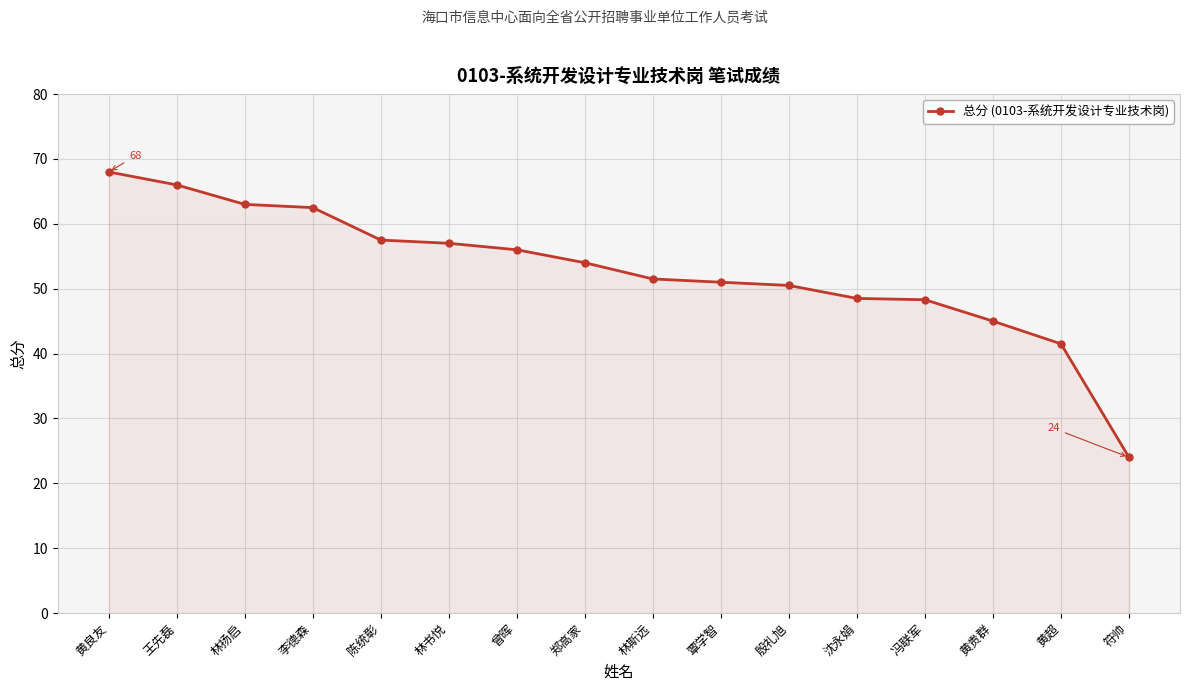

Which has a higher value, 林斯远 or 郑高家?

郑高家